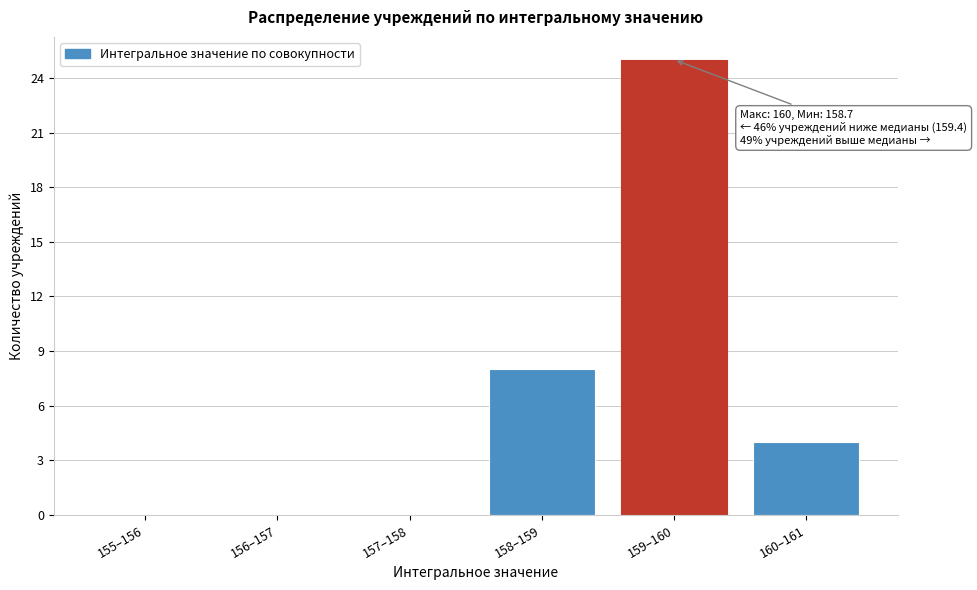

Reading left to right, list all the values displayed in this chart.

155–156=0	156–157=0	157–158=0	158–159=8	159–160=25	160–161=4